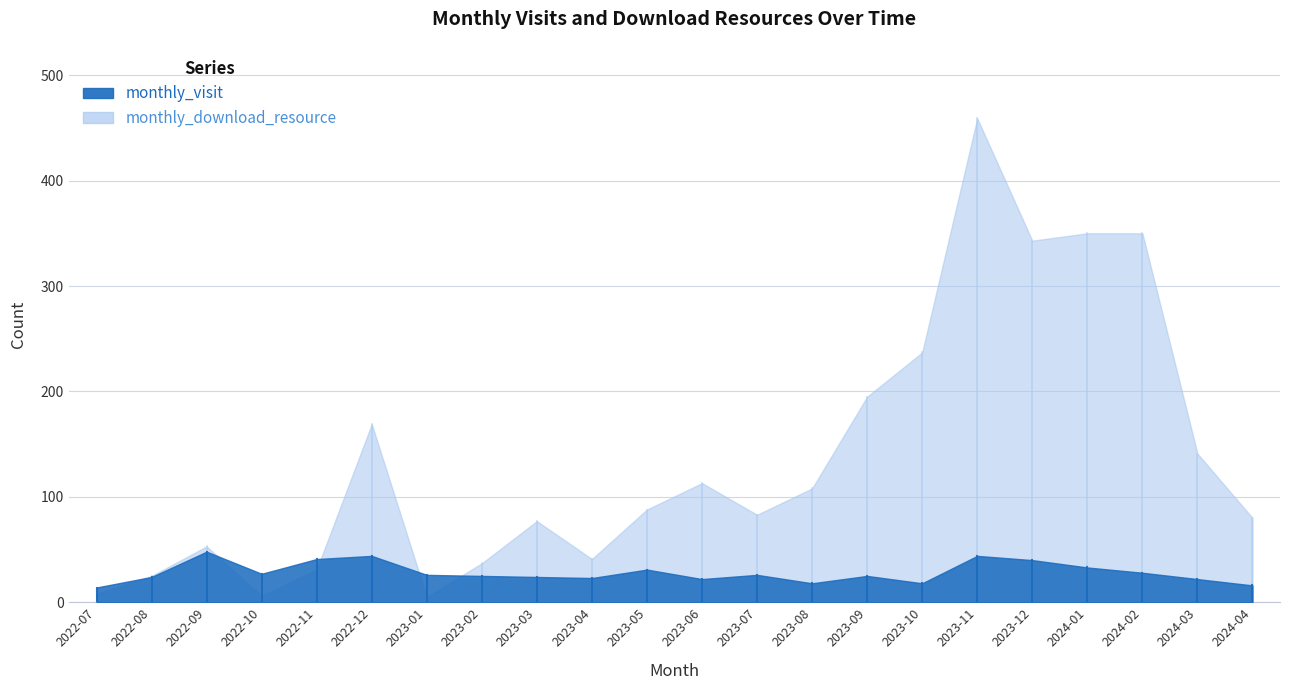

At which label is monthly_download_resource closest to 232?

2023-10